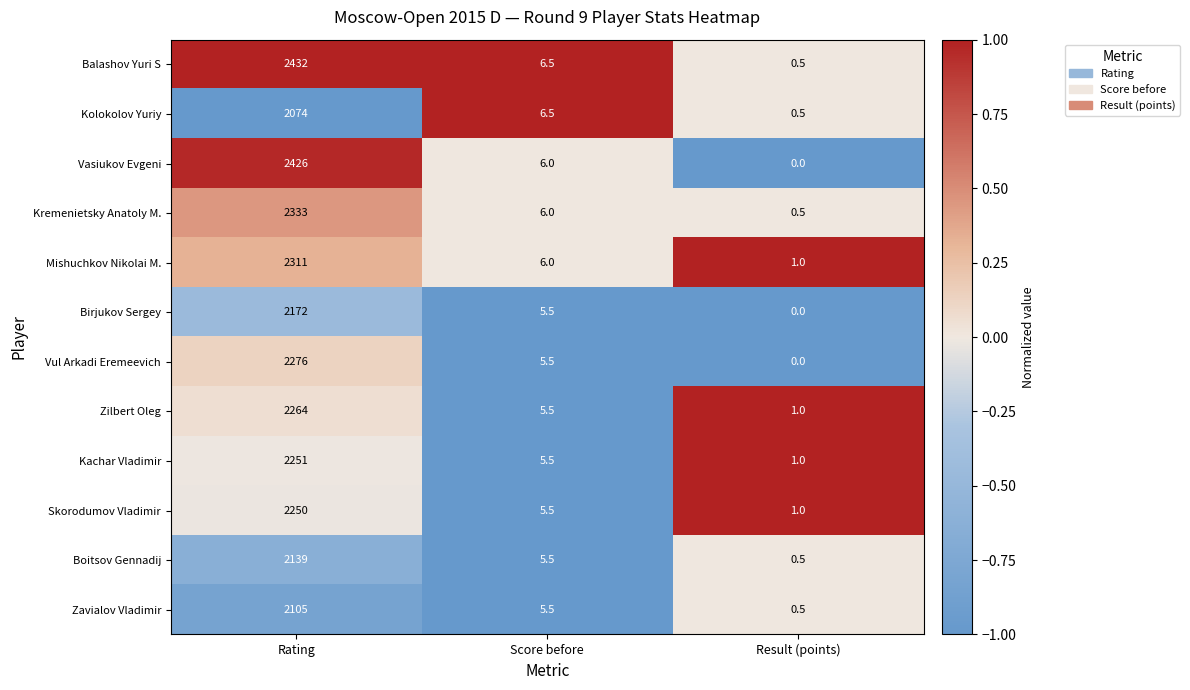

What is the sum of all Vul Arkadi Eremeevich values?

2281.5